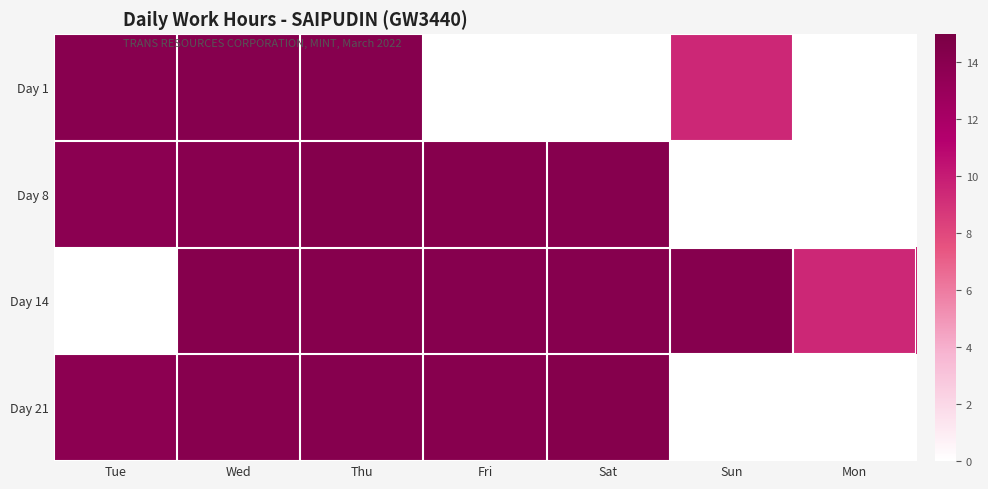

Reading left to right, what are all the values shown in this chart?

Day 1: Tue=14.1	Wed=14.2	Thu=14.1	Fri=0.0	Sat=0.0	Sun=9.5	Mon=0.0
Day 8: Tue=13.9	Wed=14.0	Thu=14.3	Fri=14.2	Sat=14.1	Sun=0.0	Mon=0.0
Day 14: Tue=0.0	Wed=14.2	Thu=14.2	Fri=14.1	Sat=14.1	Sun=14.2	Mon=9.5
Day 21: Tue=13.8	Wed=14.1	Thu=14.2	Fri=14.1	Sat=14.3	Sun=0.0	Mon=0.0